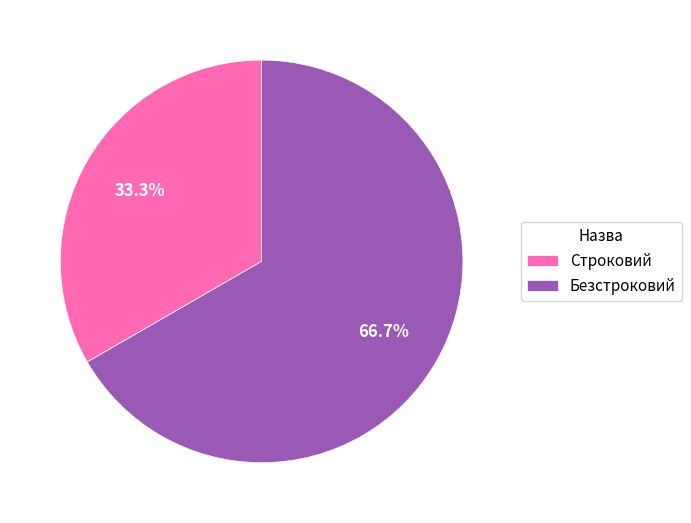

What percentage is the Безстроковий slice, to the nearest percent?

67%